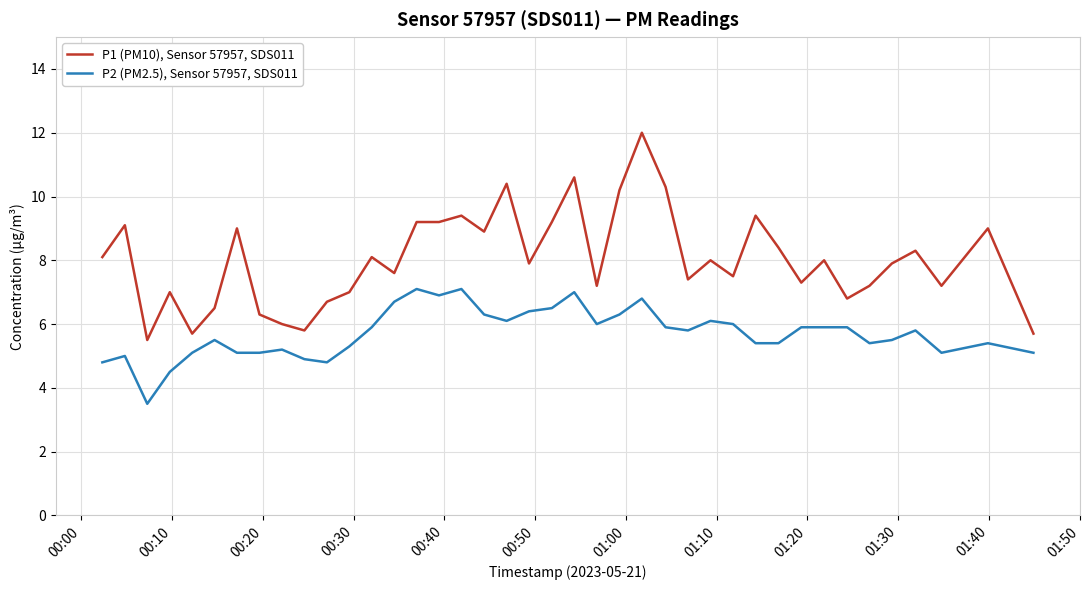

Which series has the largest total across all categories?

P1 (PM10), Sensor 57957, SDS011